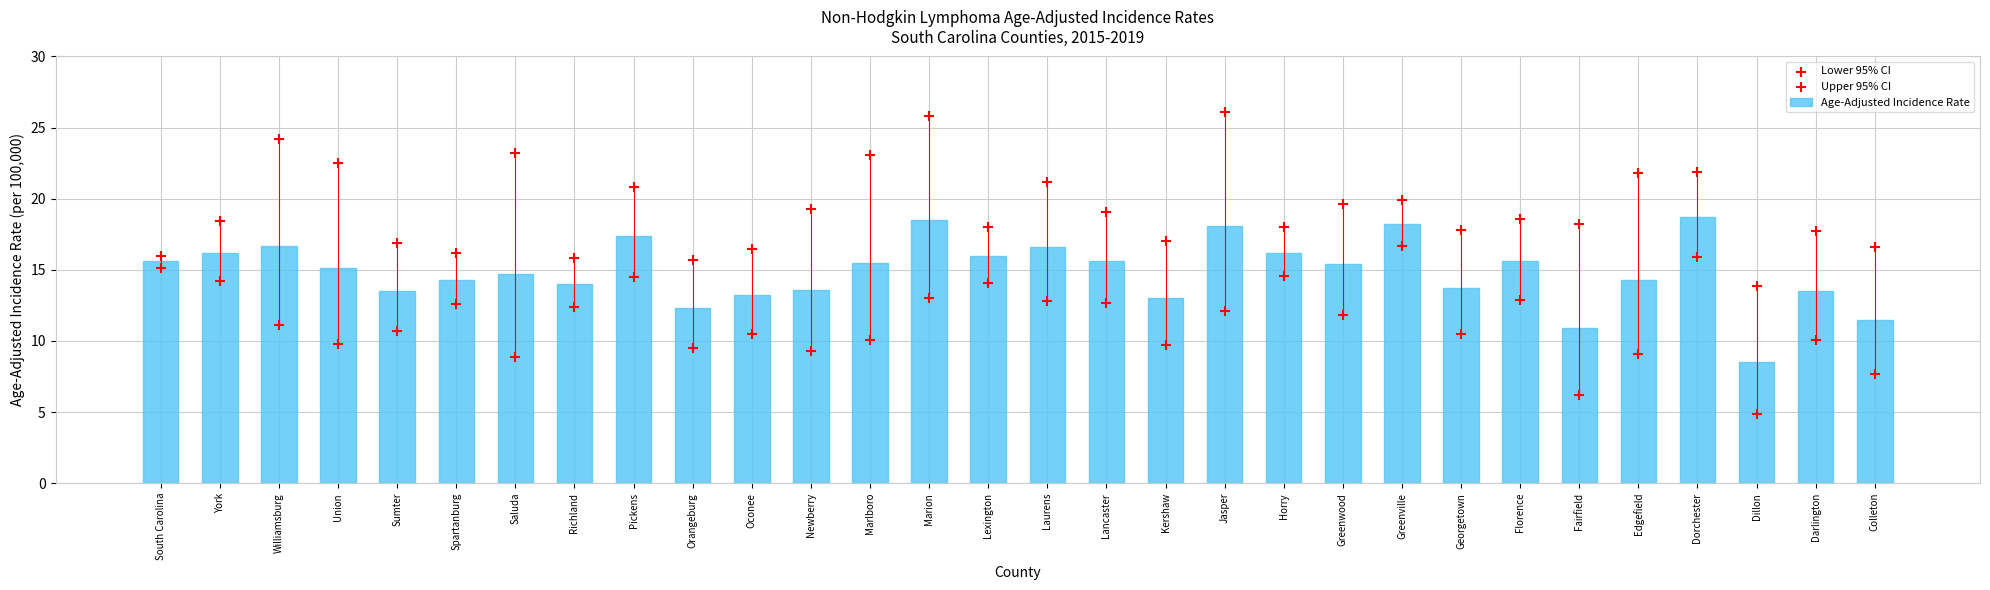

Is the value of Upper 95% CI at South Carolina greater than the value of Lower 95% CI at South Carolina?

Yes